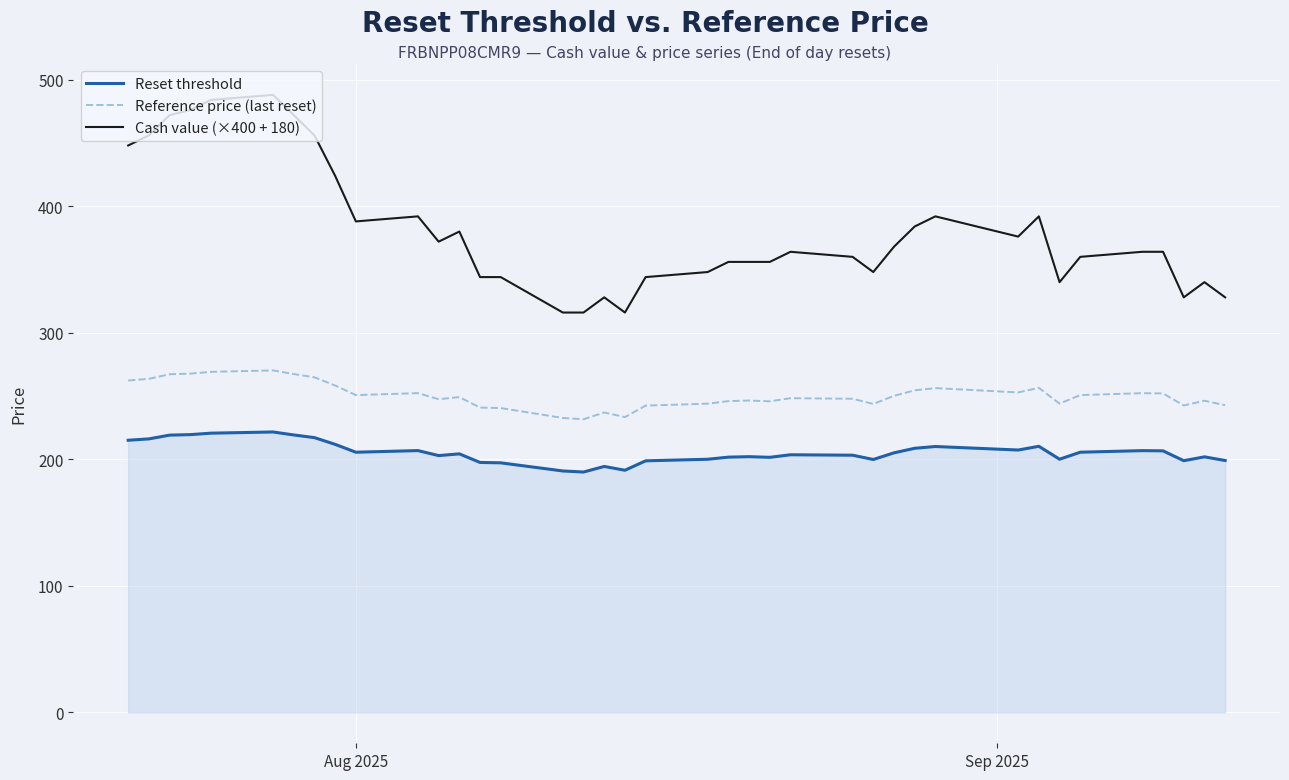

What is the average value of the Reset threshold series?

205.5